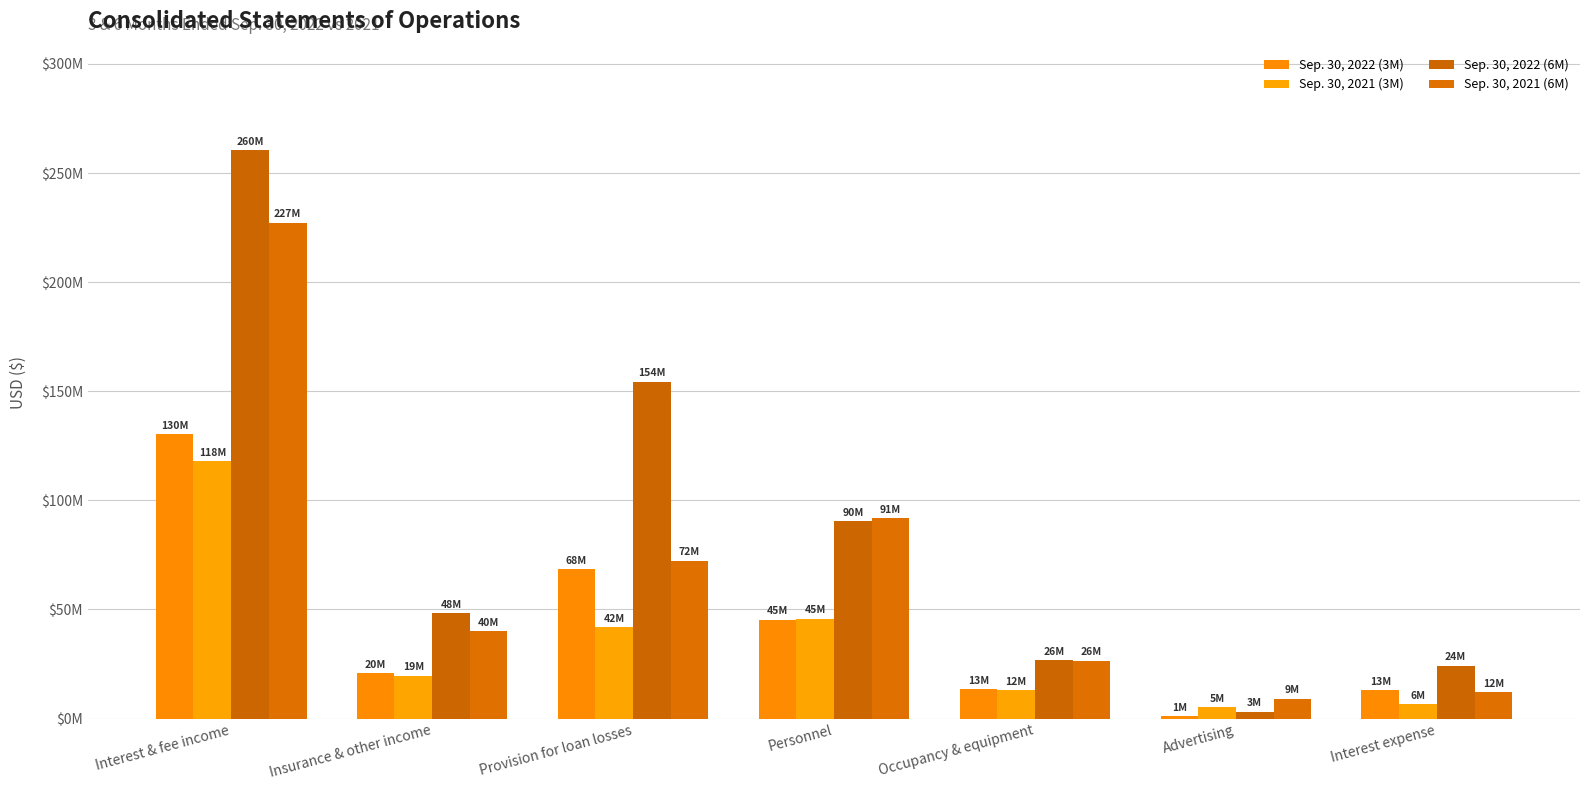

Are the bars horizontal?

No